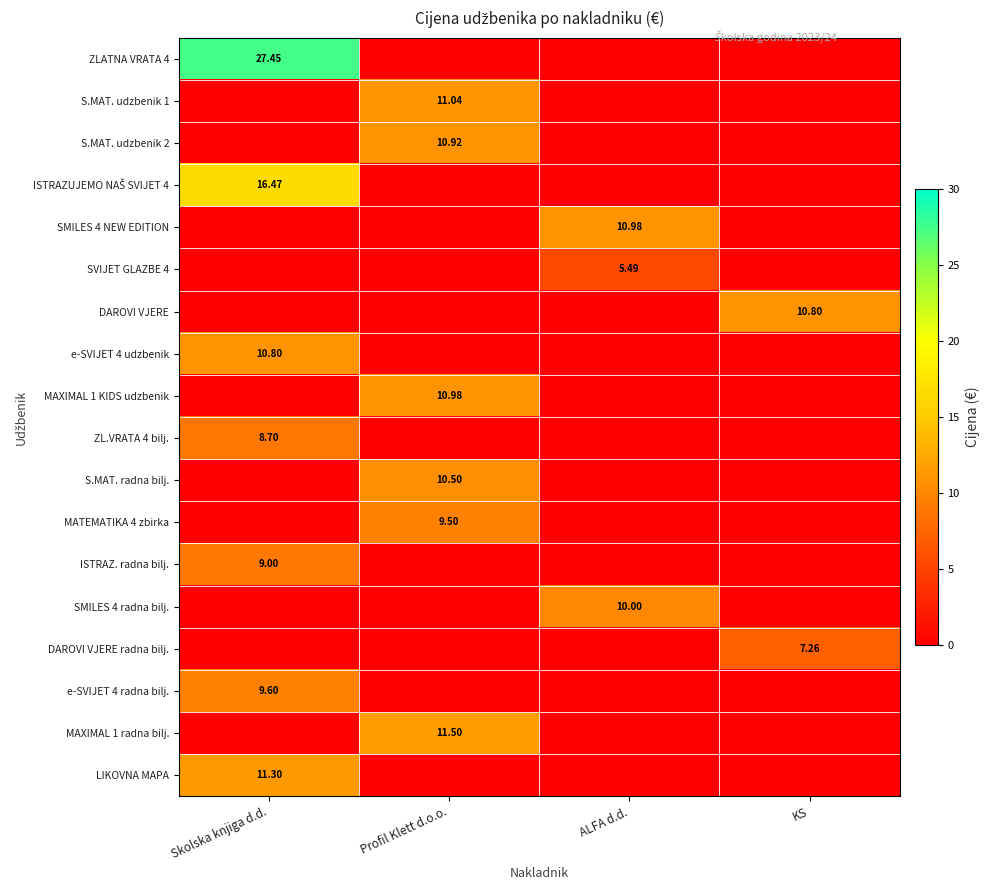

What is the total value across all series at KS?

18.1